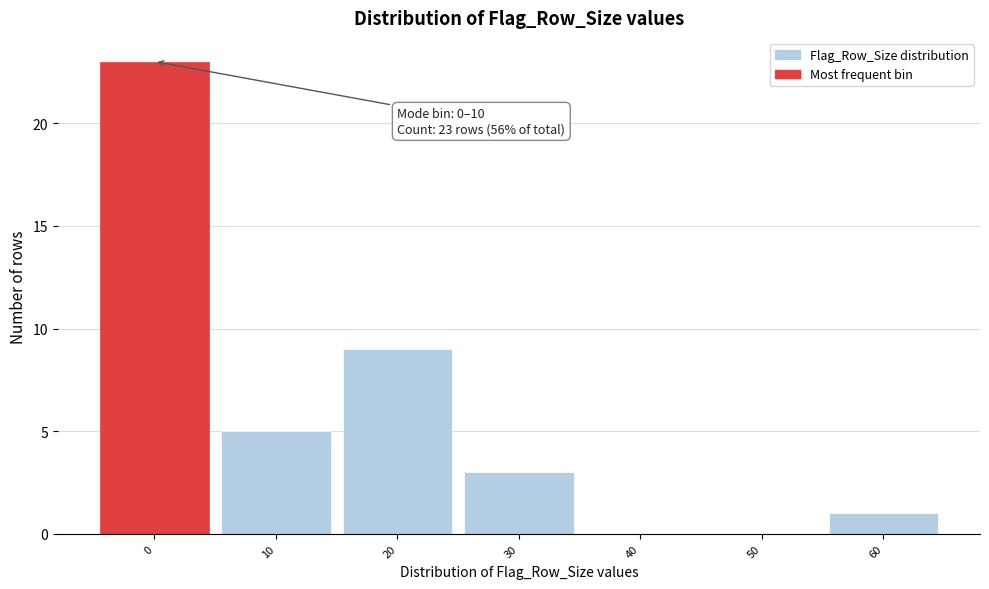

Reading right to left, what are all the values shown in this chart?

60=1	50=0	40=0	30=3	20=9	10=5	0=23